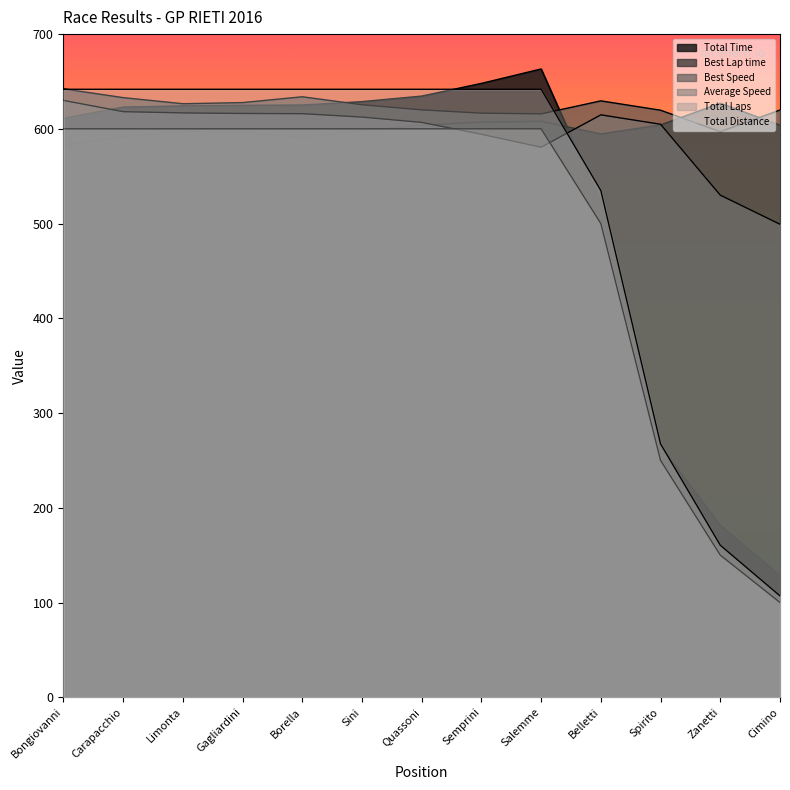

The value of Best Lap time at Cimino is 276.6. True or false?

False